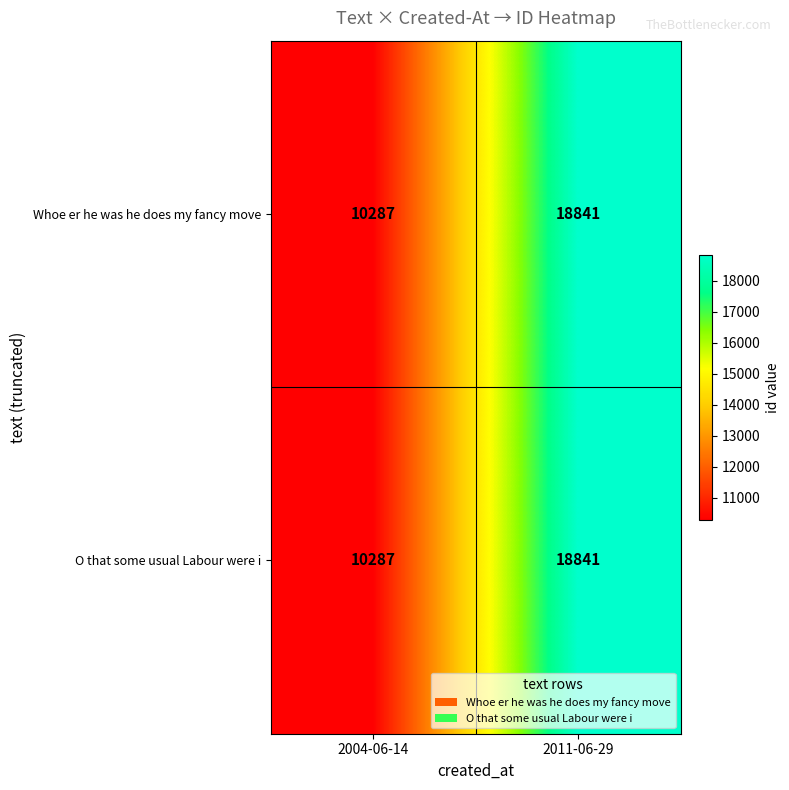

The O that some usual Labour were i series shows 10287 at 2004-06-14. True or false?

True